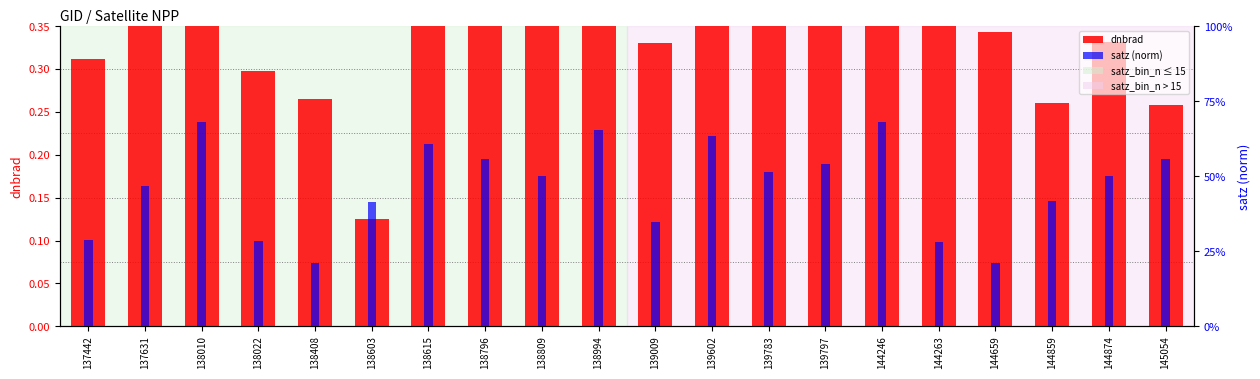

Reading left to right, what are all the values shown in this chart?

dnbrad: 137442=0.3	137631=0.5	138010=0.7	138022=0.3	138408=0.3	138603=0.1	138615=0.4	138796=0.4	138809=0.4	138994=0.8	139009=0.3	139602=0.8	139783=0.5	139797=0.8	144246=0.8	144263=0.4	144659=0.3	144859=0.3	144874=0.3	145054=0.3
satz (norm): 137442=0.3	137631=0.5	138010=0.7	138022=0.3	138408=0.2	138603=0.4	138615=0.6	138796=0.6	138809=0.5	138994=0.7	139009=0.3	139602=0.6	139783=0.5	139797=0.5	144246=0.7	144263=0.3	144659=0.2	144859=0.4	144874=0.5	145054=0.6